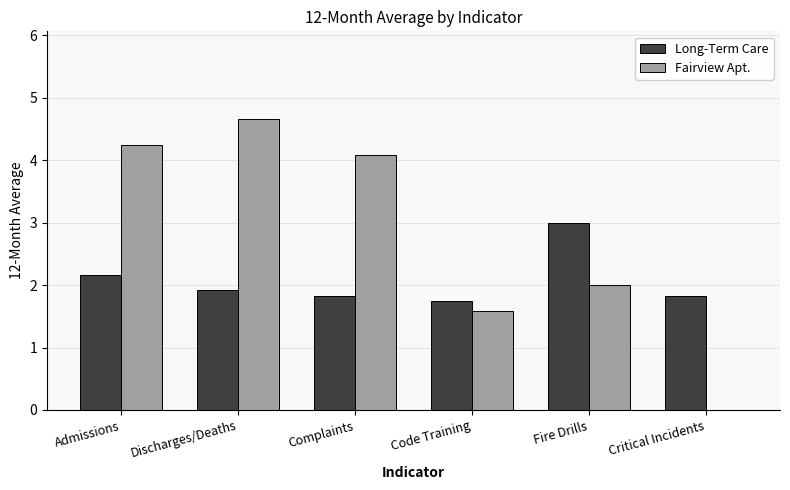

Which label corresponds to the largest value in the chart?

Discharges/Deaths